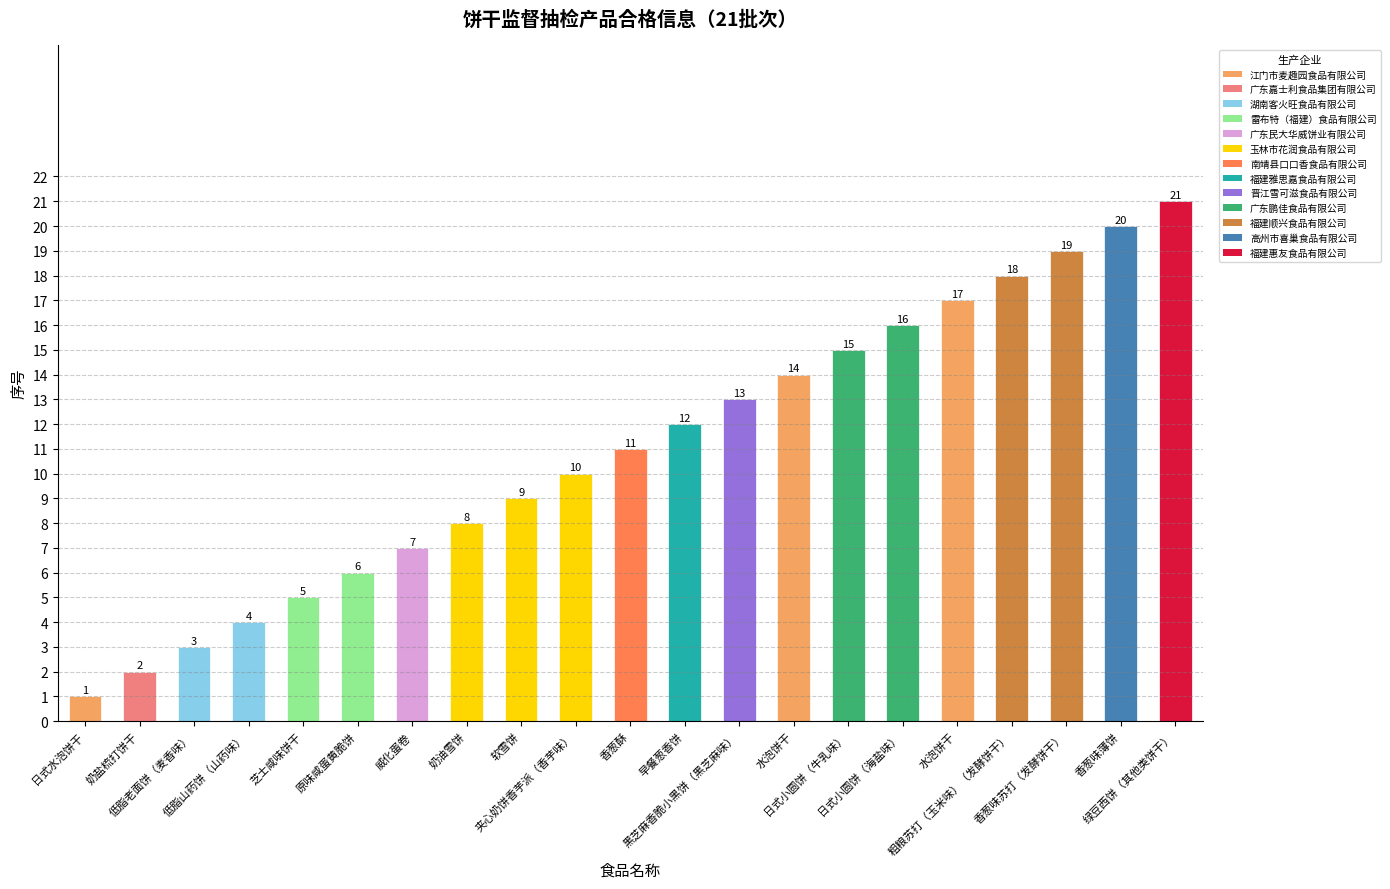

Count the number of categories in the chart.

21